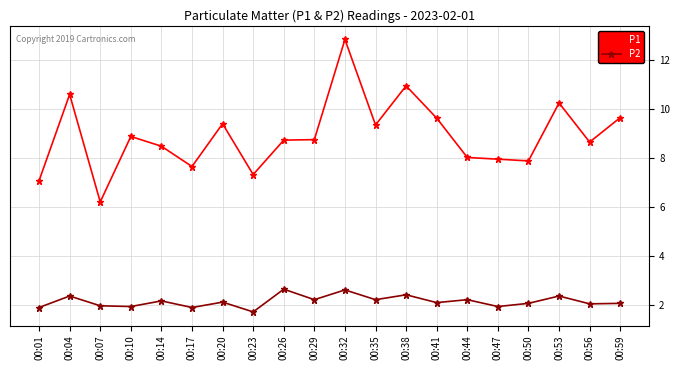

How many categories are shown in the chart?

20